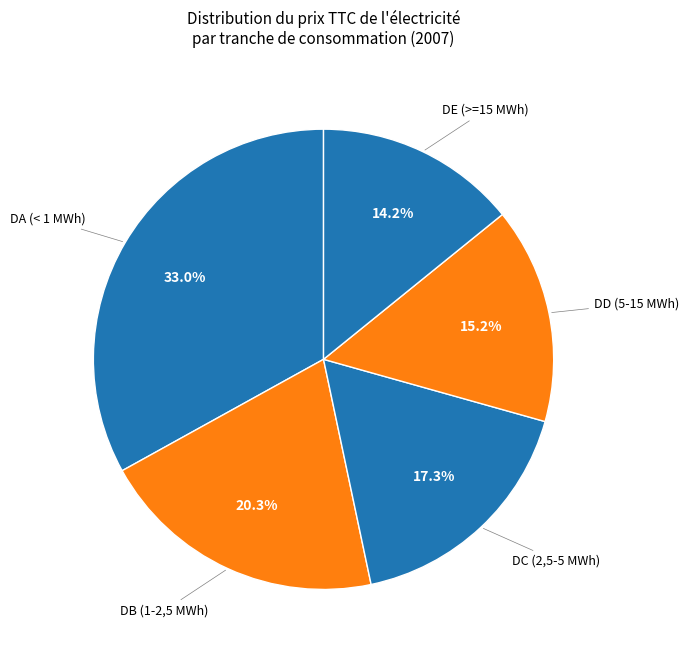

Which category has the smallest portion of the pie?

DE (>=15 MWh)